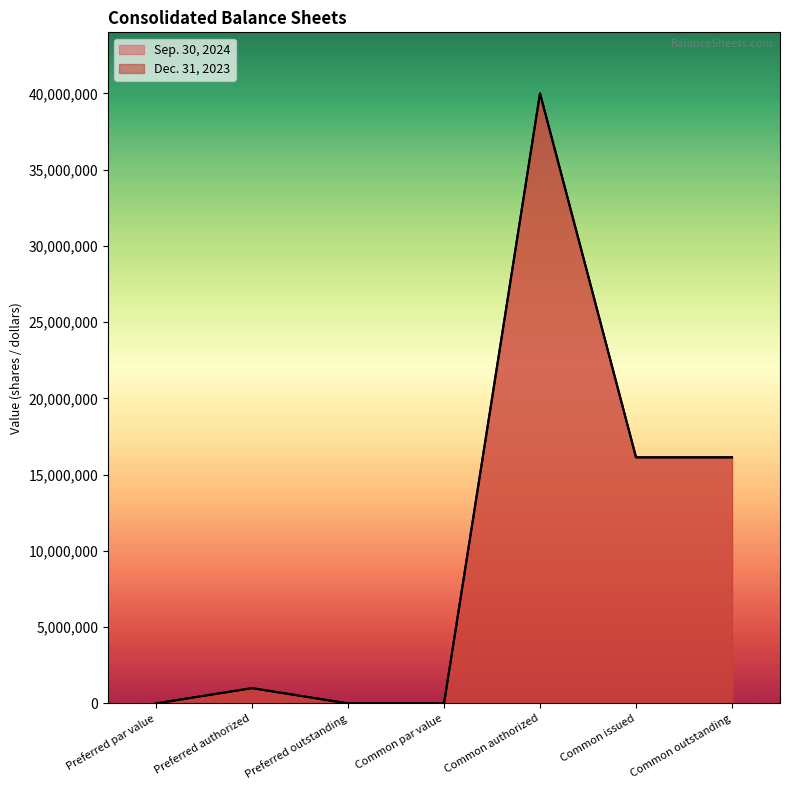

Is the value of Sep. 30, 2024 at Preferred authorized greater than the value of Dec. 31, 2023 at Common outstanding?

No